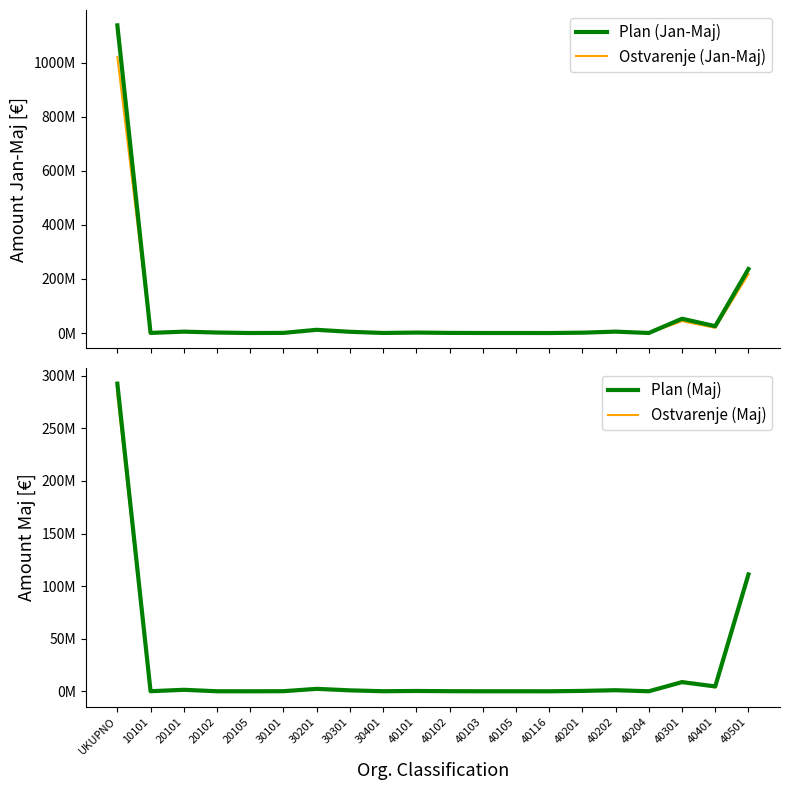

What is the value of the Plan (Jan-Maj) point at the 3rd from the left?

5117233.6